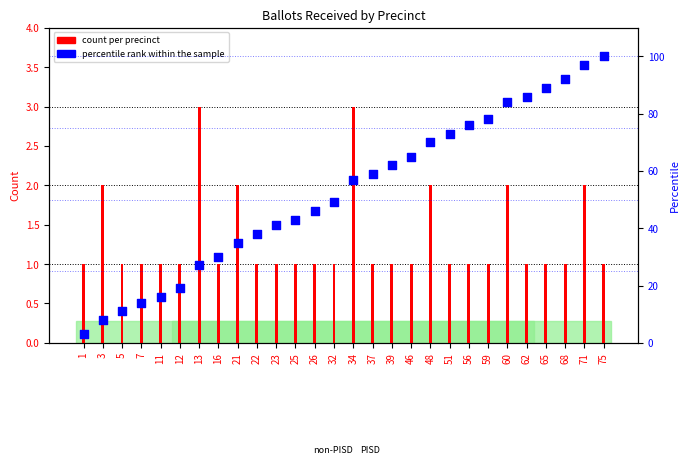

Which series reaches the maximum Y coordinate?

percentile rank within the sample